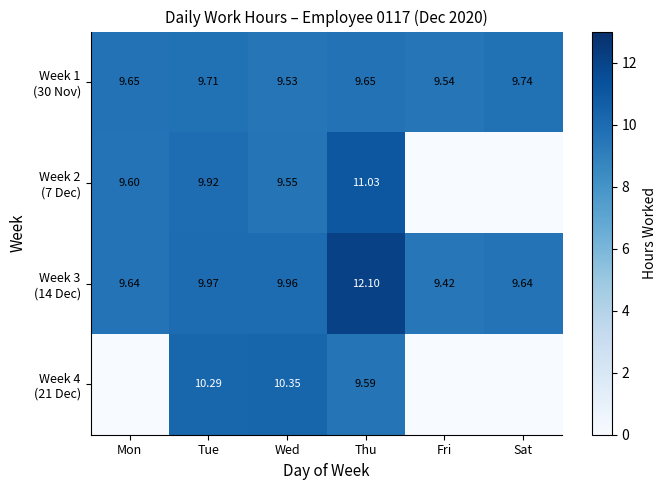

Rank the series by their maximum value, from highest to lowest.

Week 3 (14 Dec), Week 2 (7 Dec), Week 4 (21 Dec), Week 1 (30 Nov)